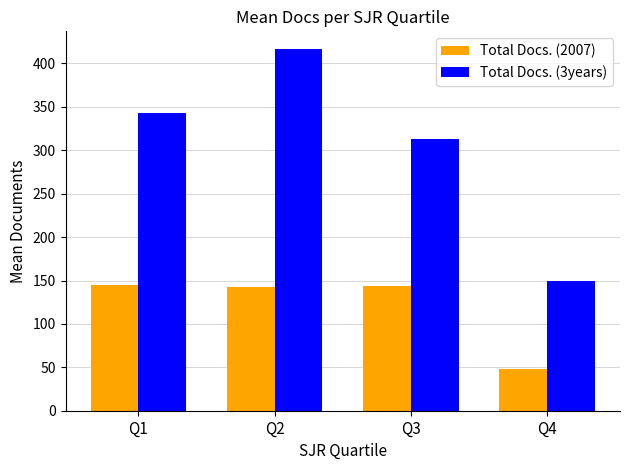

What is the spread (max minus min) of values at Q4?

102.0